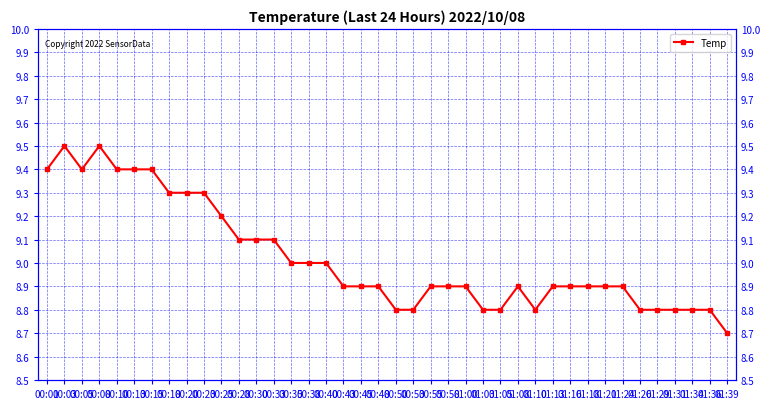

Where is the first local minimum?

00:05